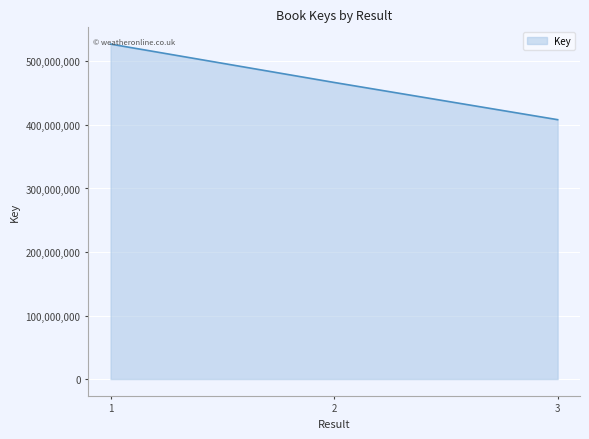

Reading left to right, list all the values displayed in this chart.

527293016	466908836	408287826